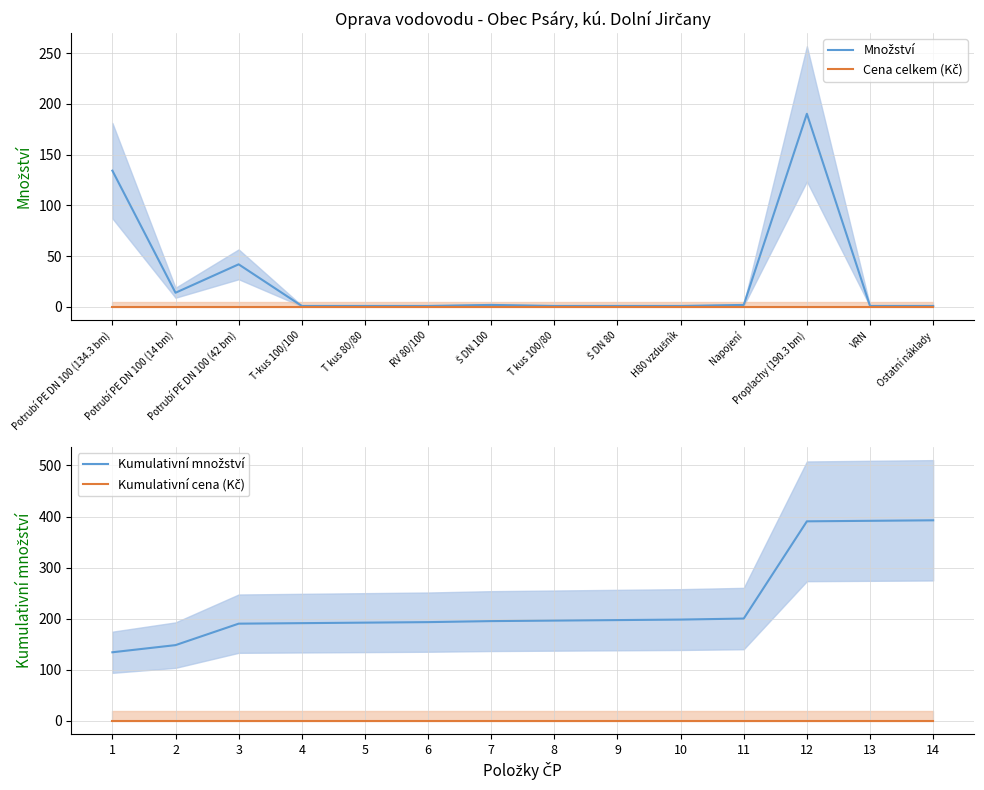

Does the chart display data point markers on the line(s)?

No